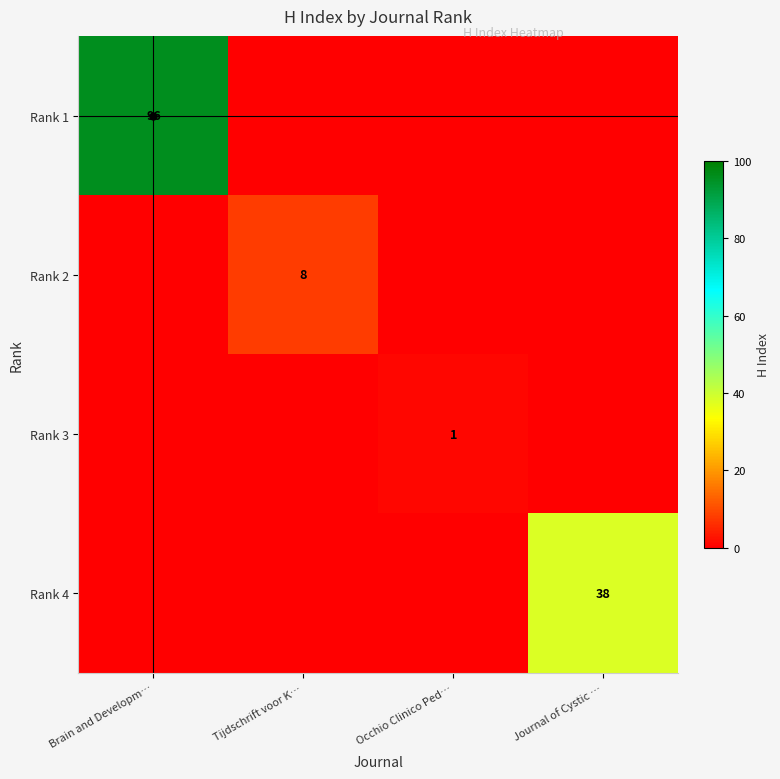

The value of Rank 3 at Journal of Cystic … is 0. True or false?

True